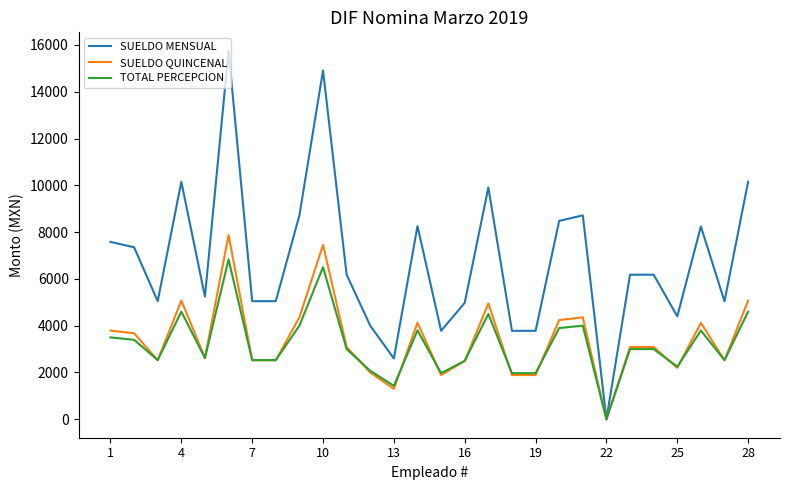

Which series has the largest total across all categories?

SUELDO MENSUAL